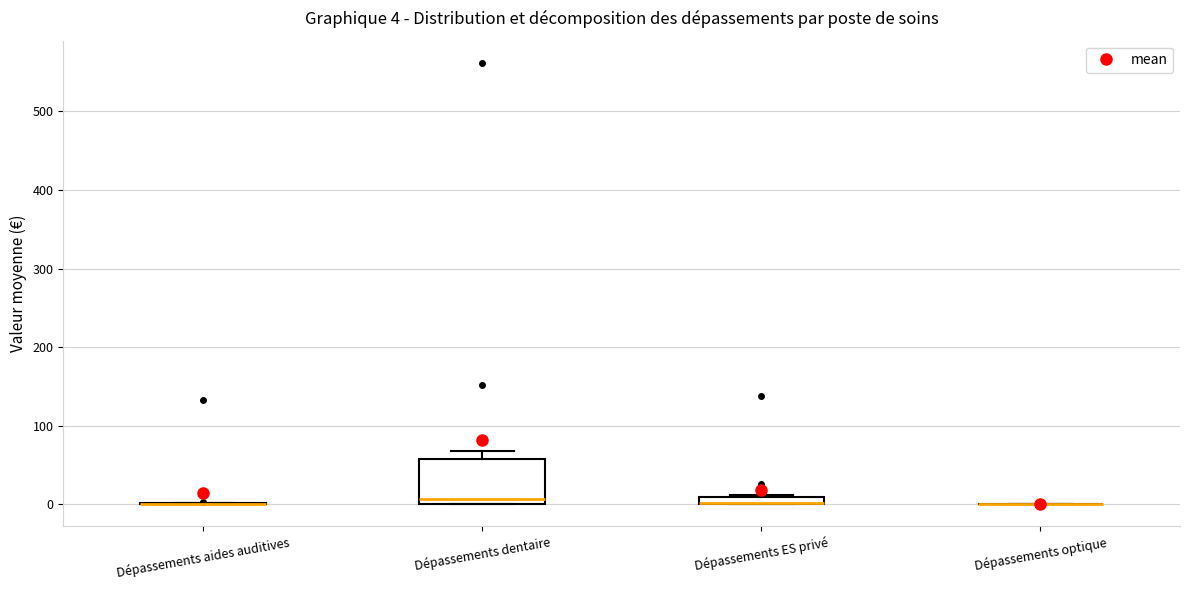

Comparing the boxes themselves (not the whiskers), which one is the tallest?

Dépassements dentaire